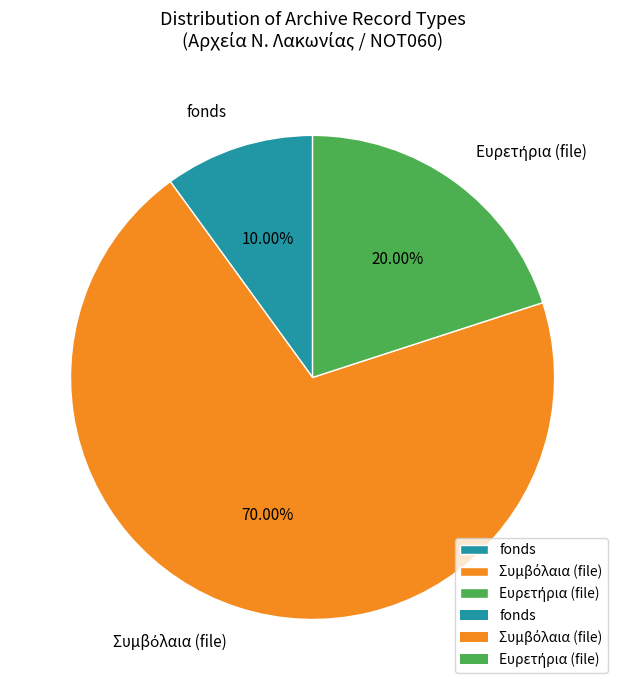

Is there any slice that represents more than half of the pie?

Yes